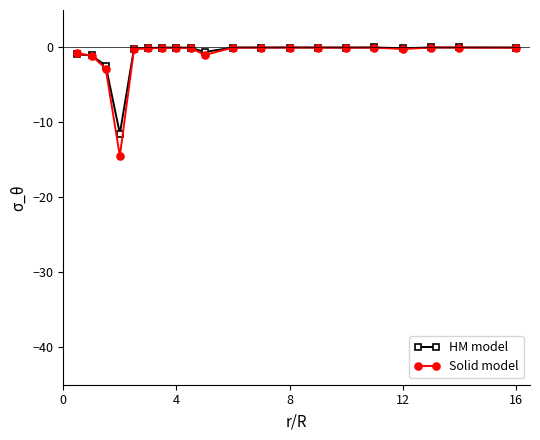

What is the value of the HM model point at the 3rd from the left?

-2.4